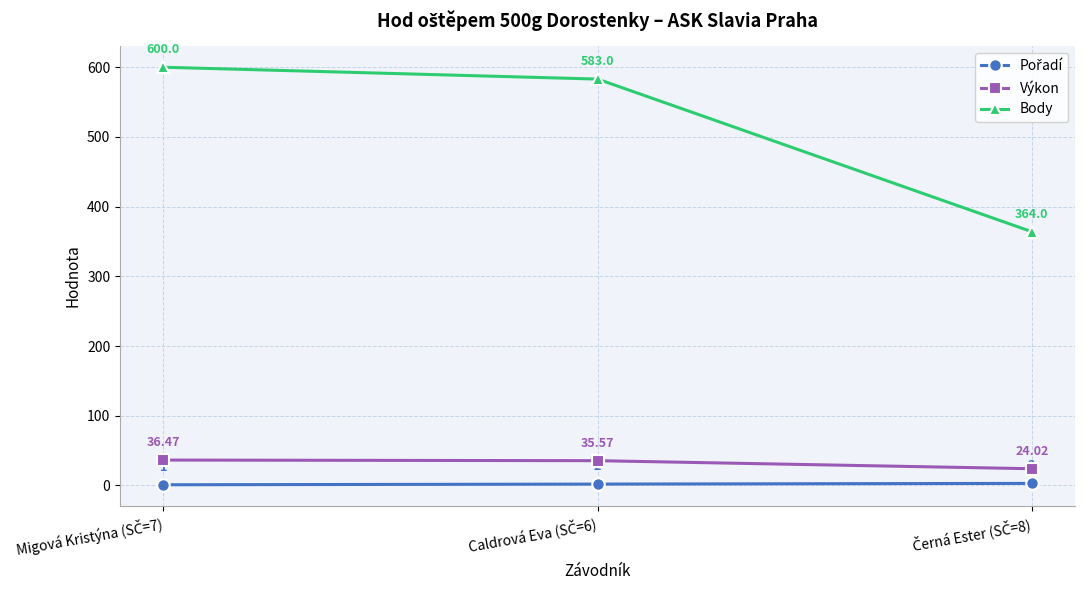

Which series has the widest spread of values?

Body